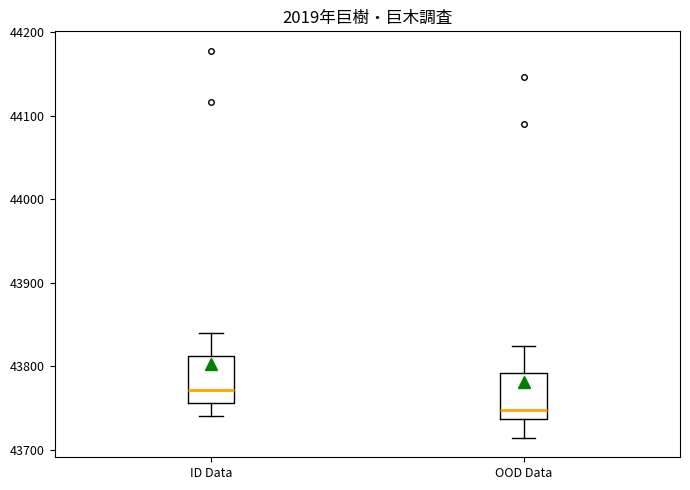

Which box has the highest median line?

ID Data